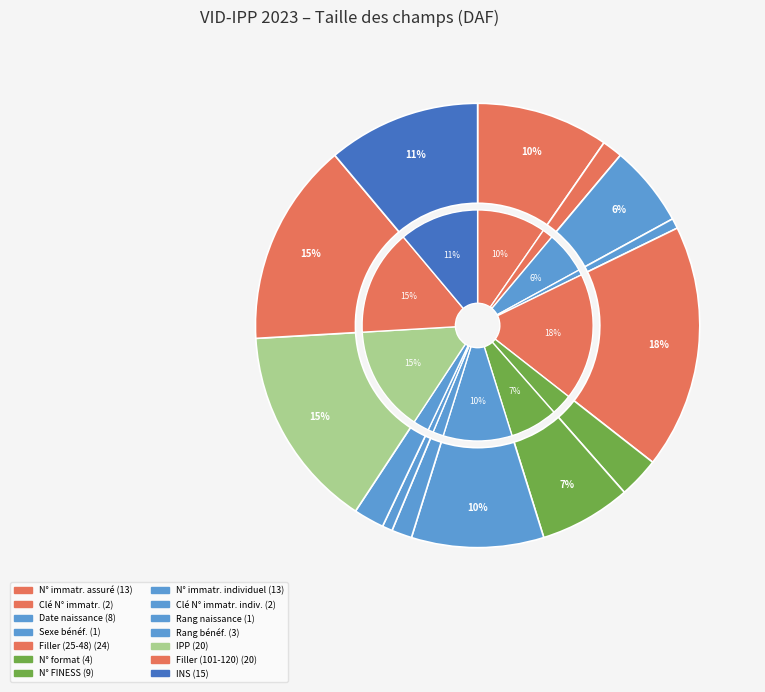

Rank the categories by value from lowest to highest.

Sexe du bénéficiaire, Rang de naissance, Clé du N° immatriculation, Clé N° immatriculation individuel, Rang du bénéficiaire, N° format, Date de naissance, N° FINESS e-PMSI, N° immatriculation assuré, N° immatriculation individuel, INS, IPP, Filler (101-120), Filler (25-48)